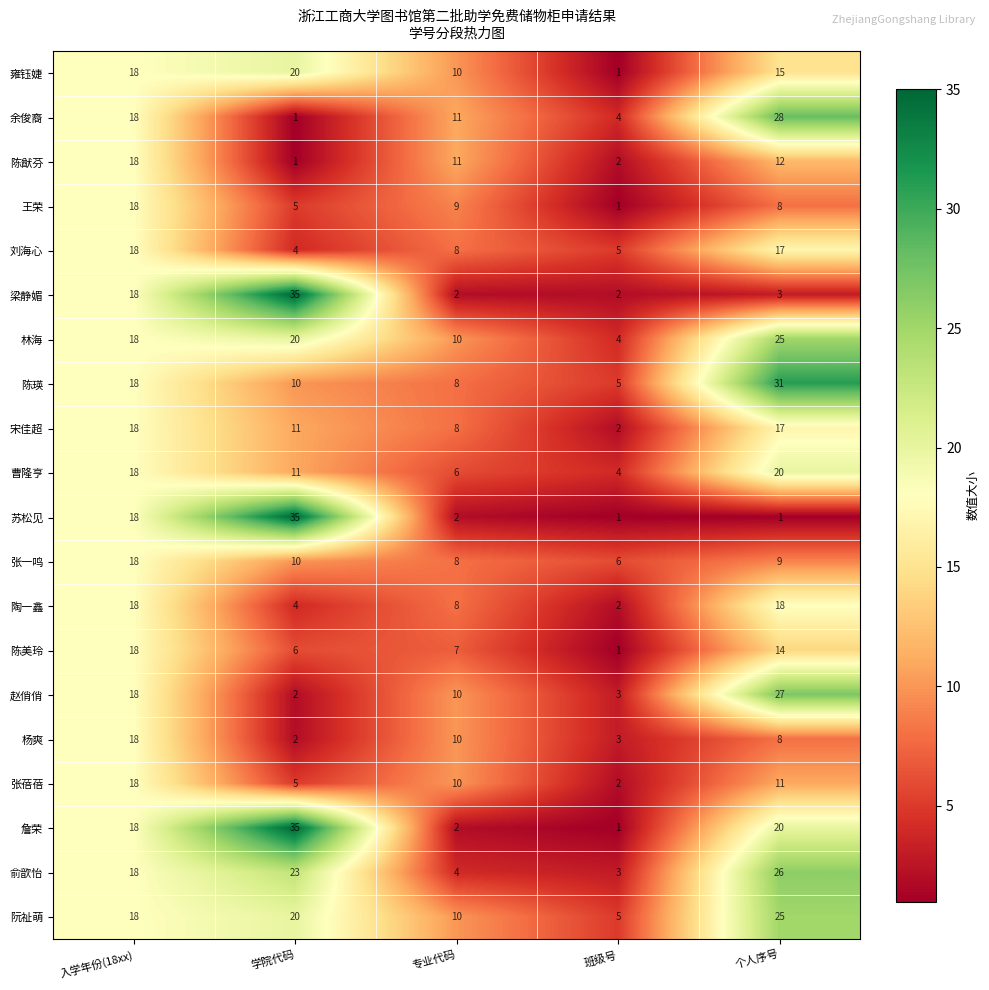

Rank the categories by 杨爽 value from highest to lowest.

入学年份(18xx), 专业代码, 个人序号, 班级号, 学院代码